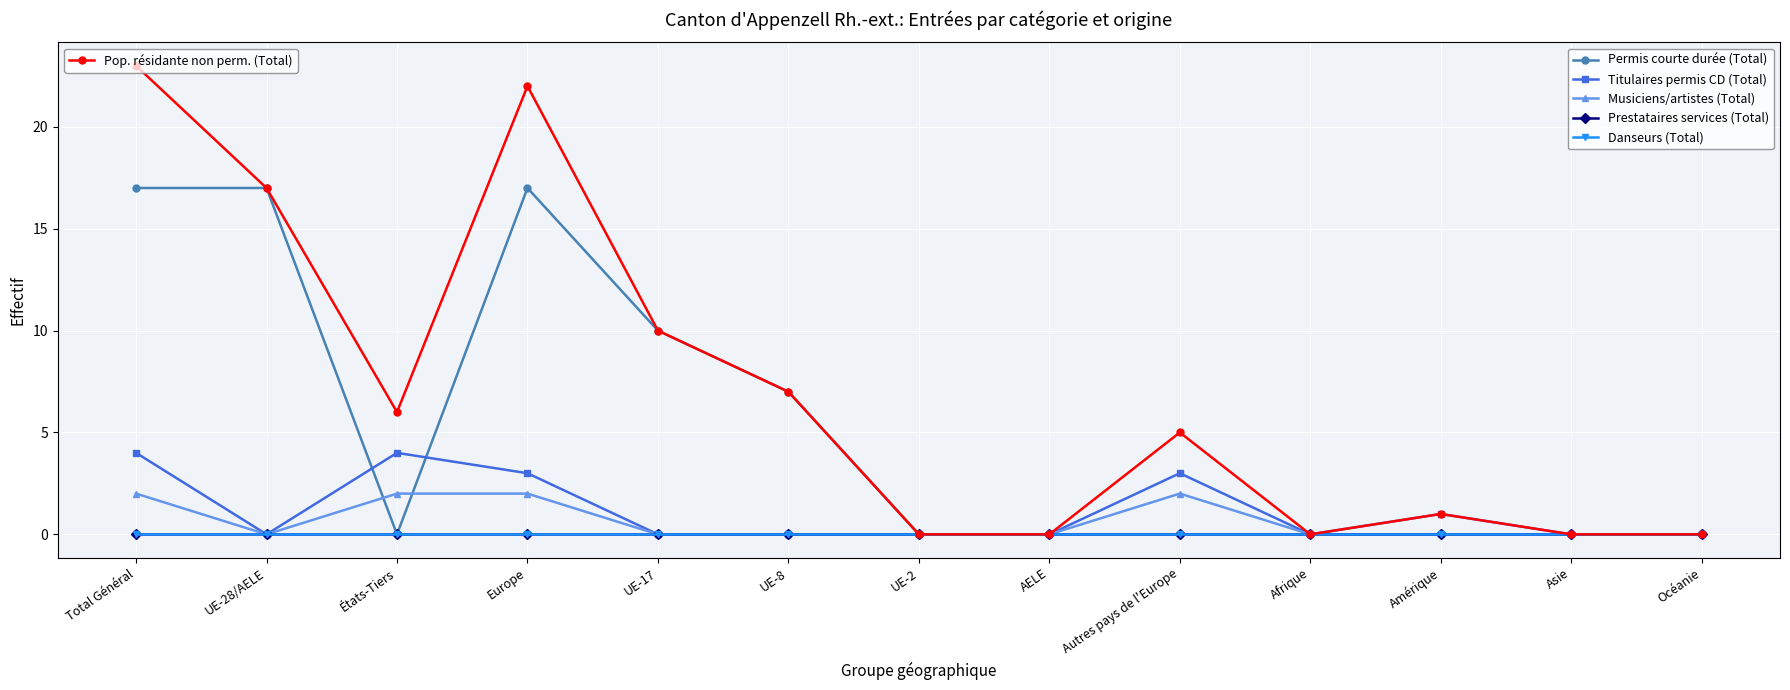

Between UE-2 and UE-17, which is larger?

UE-17